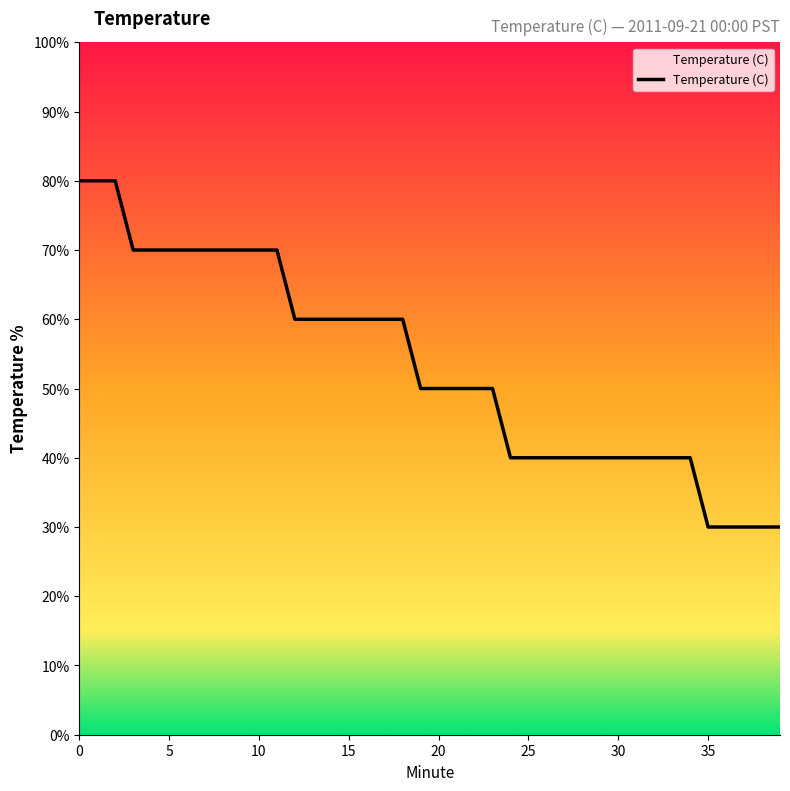

What is the sum of all values?

2130.0